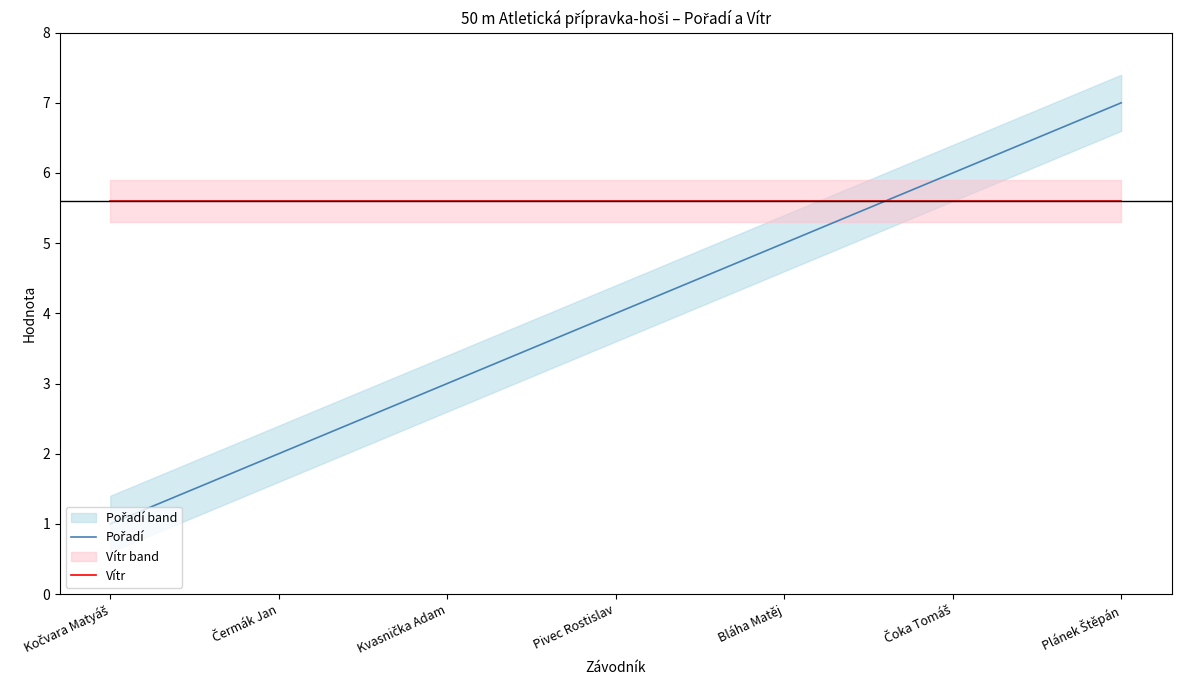

What are all the series names shown in the legend?

Pořadí, Vítr